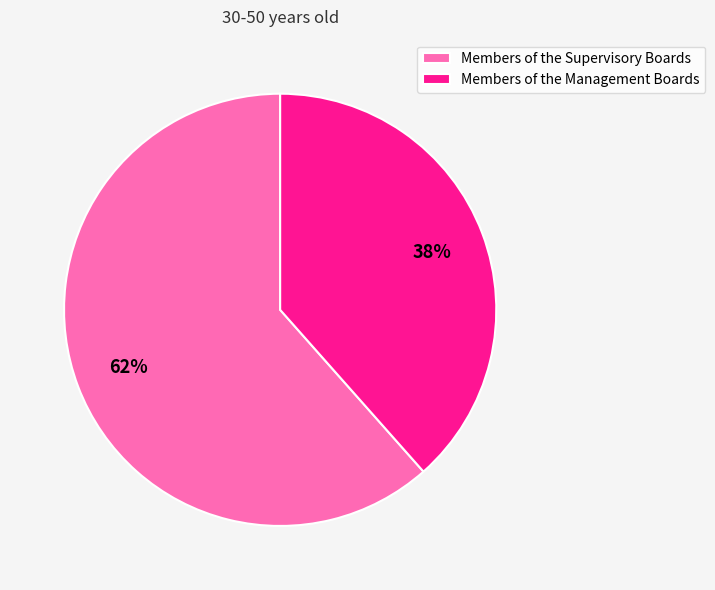

Is it true that Members of the Management Boards is 38% of the pie?

True